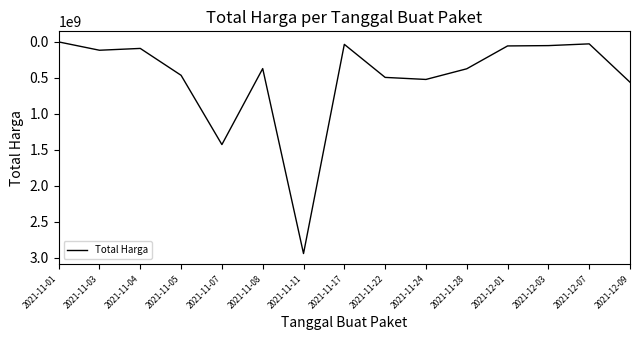

What is the ratio of the value at 2021-11-24 to the value at 2021-11-05?

1.1